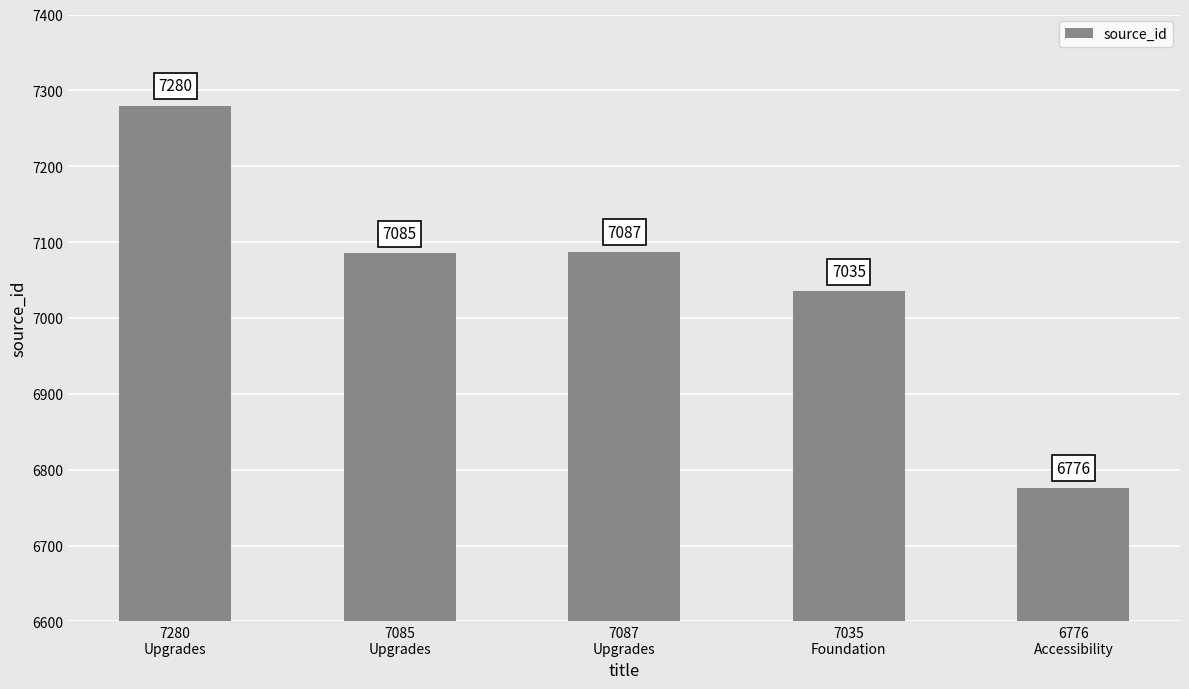

Between 7280
Upgrades and 7035
Foundation, which is larger?

7280
Upgrades